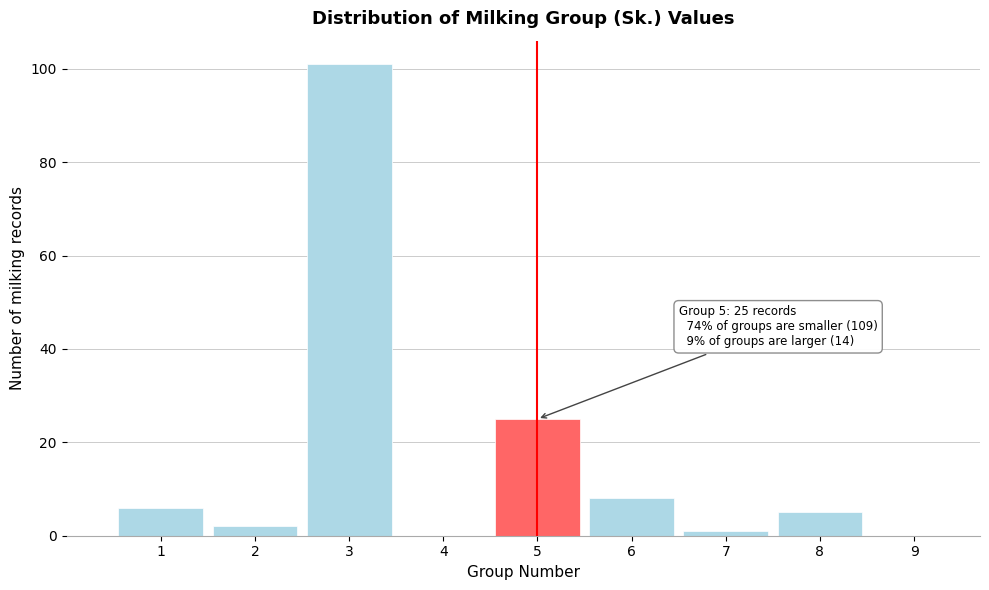

Which range on the x-axis has the tallest bar?

2.5 to 3.5